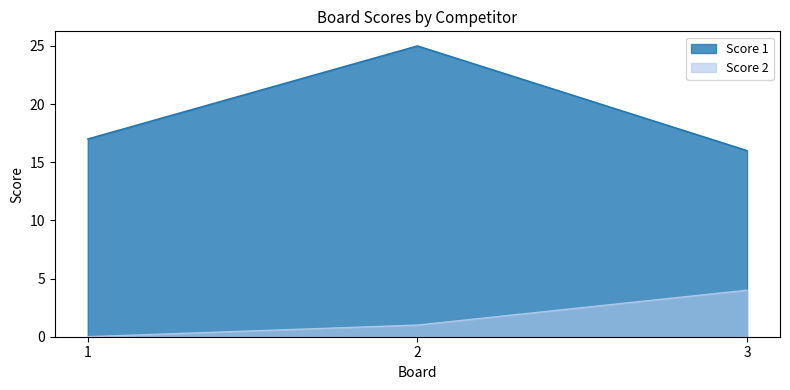

What is the difference between the highest and lowest values at 2?

24